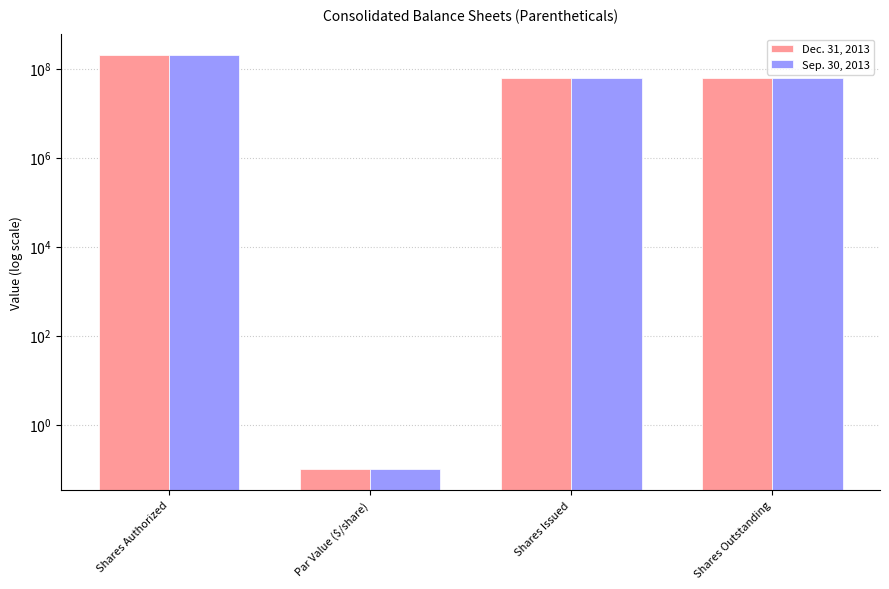

What position from the left is Par Value ($/share)?

2